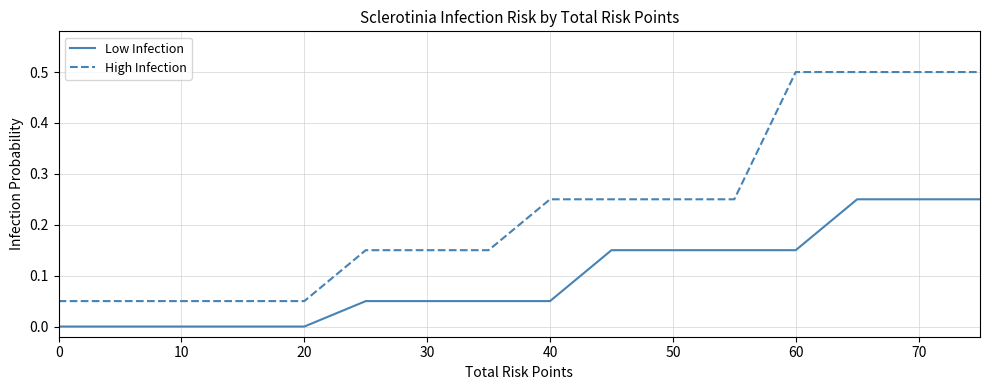

What are all the series names shown in the legend?

Low Infection, High Infection